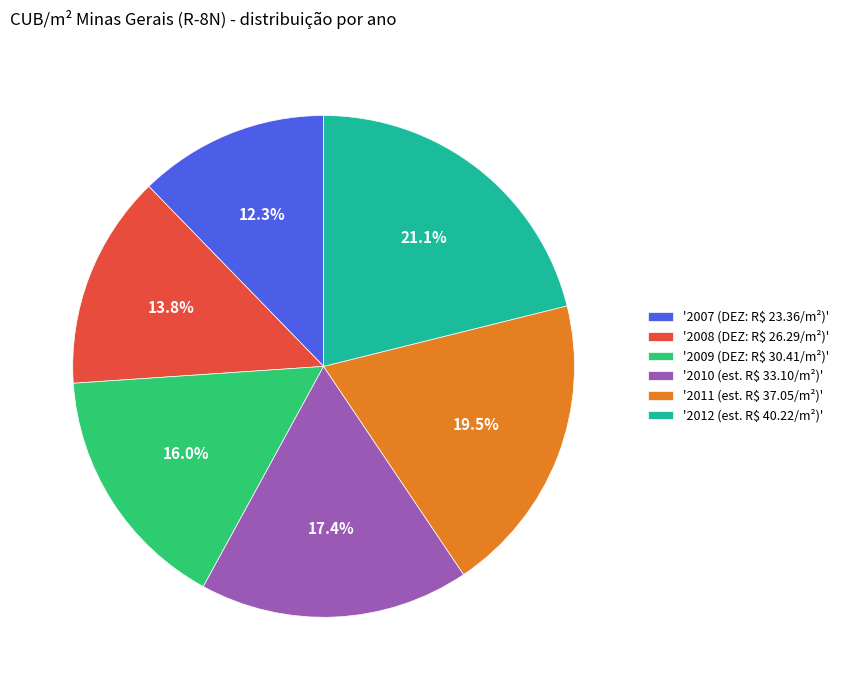

How much of the chart is everything except '2007 (DEZ: R$ 23.36/m²)'?

87.7%